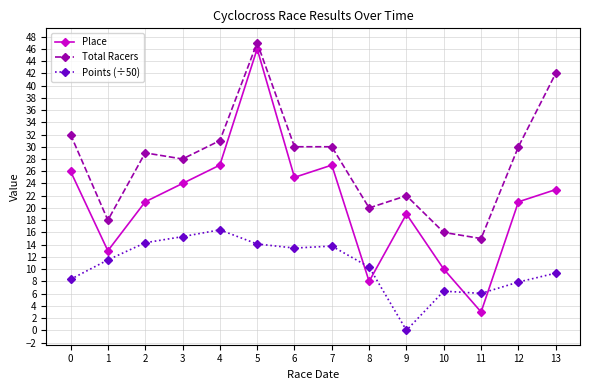

Rank the series at 7 from highest to lowest value.

Total Racers, Place, Points (÷50)